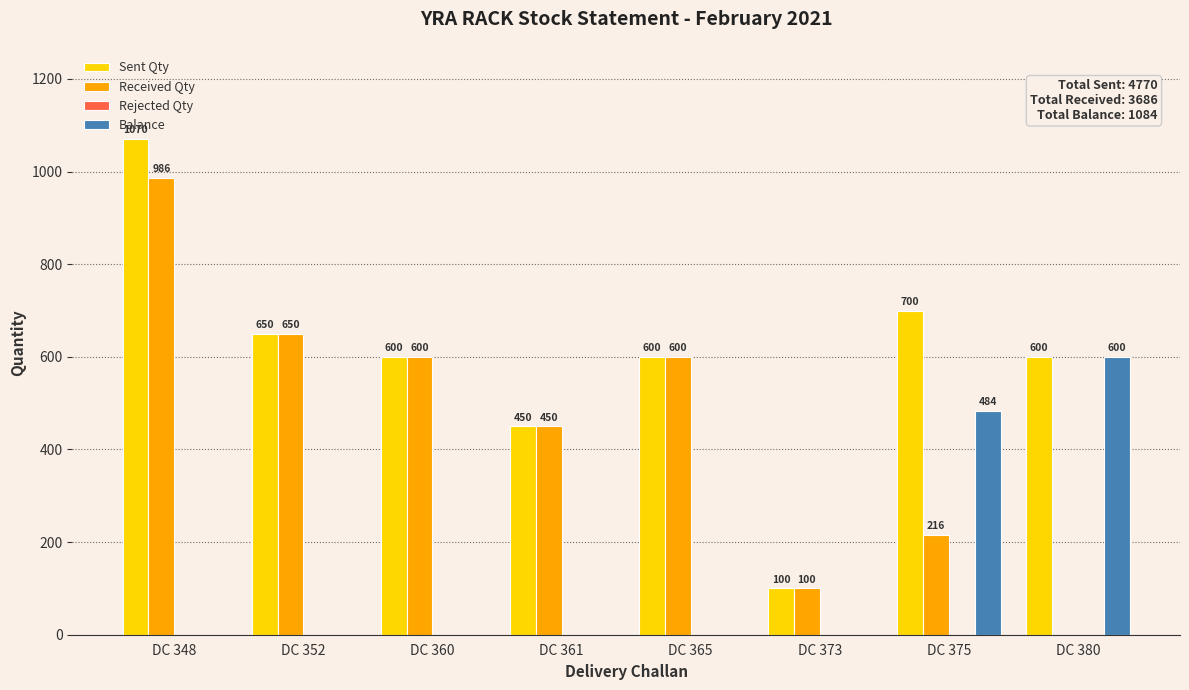

True or false: Balance has a value of 0 at DC 352.

True